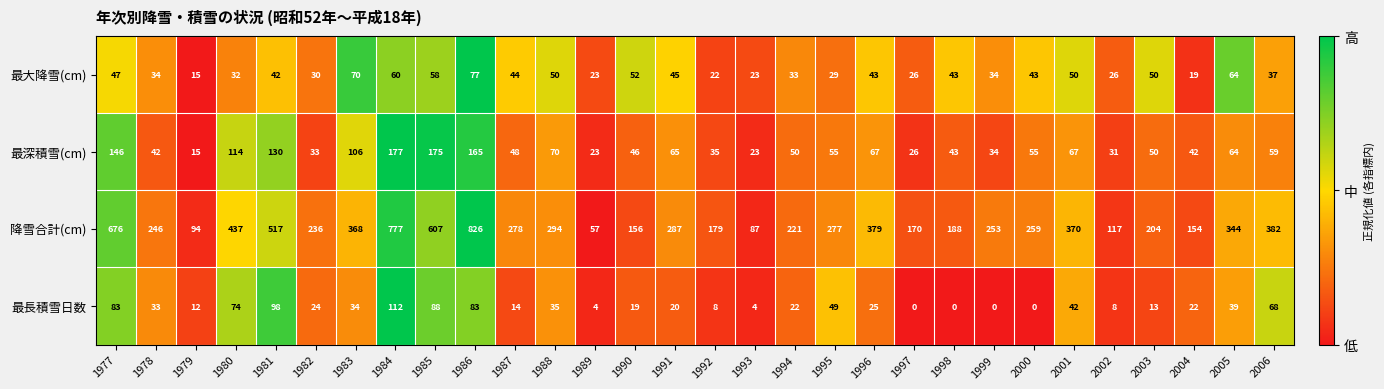

Which series has the largest range (max minus min)?

降雪合計(cm)